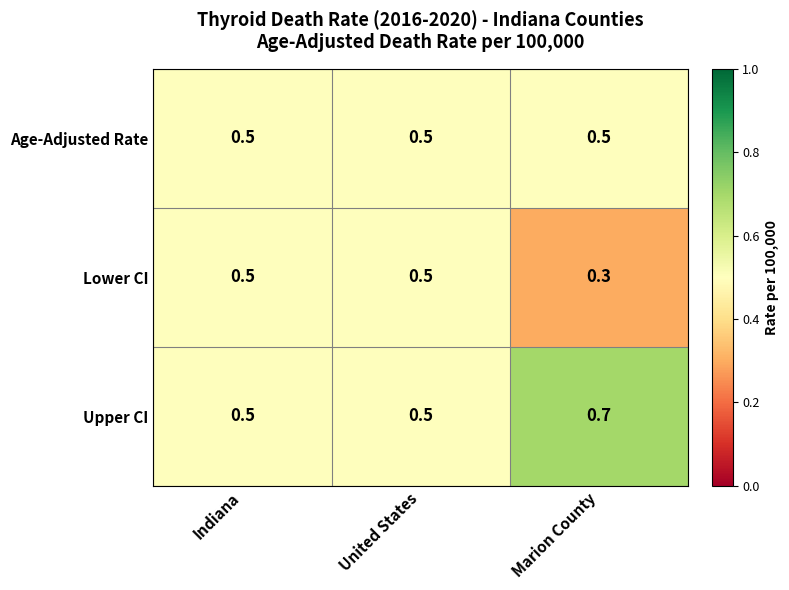

What is the smallest value displayed?

0.3